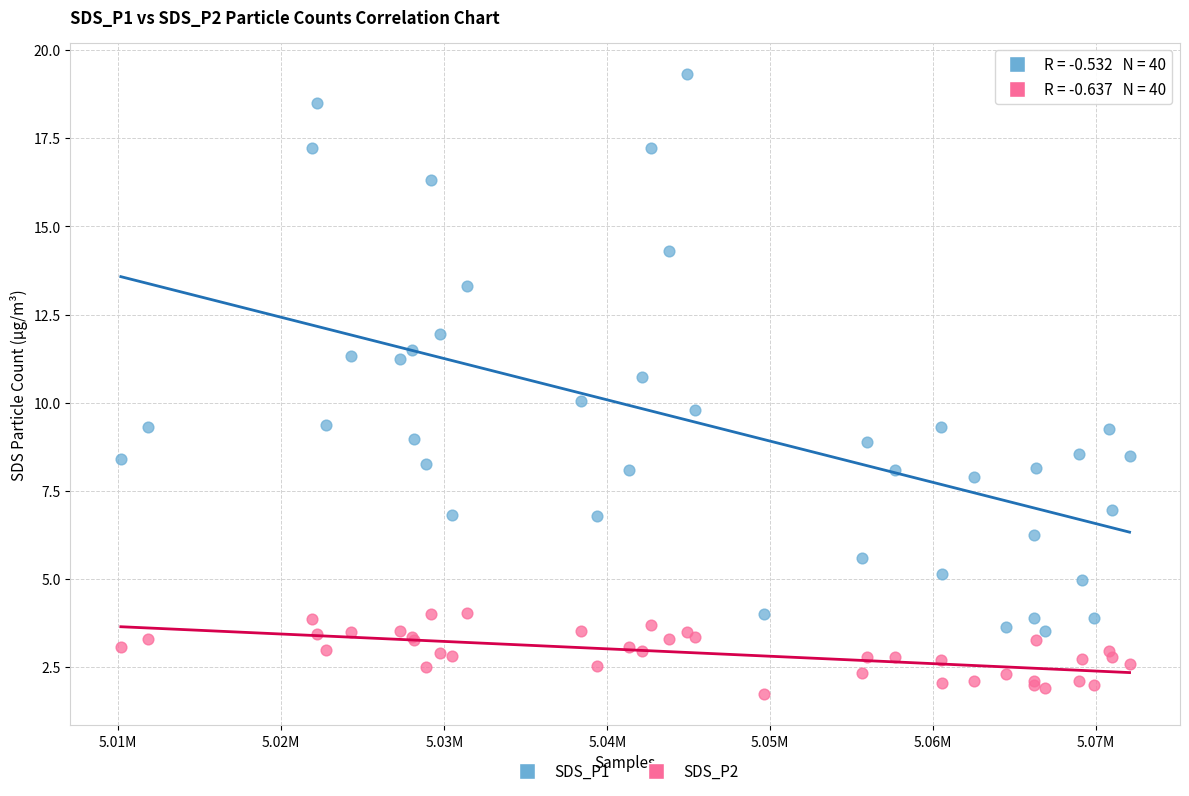

Which series reaches the maximum Y coordinate?

SDS_P1